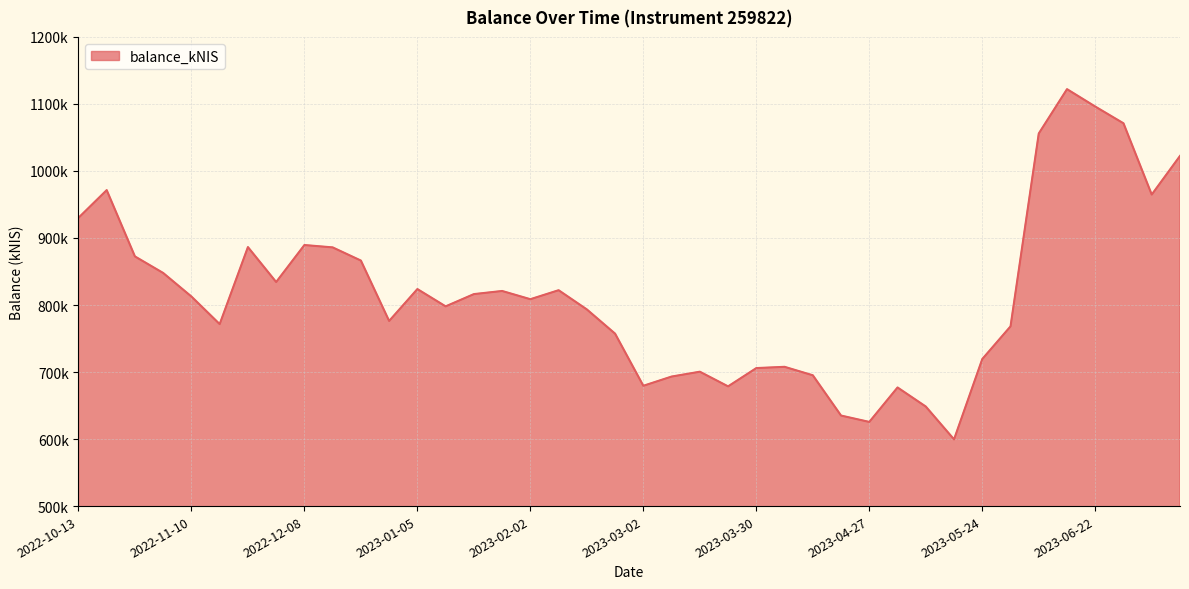

Does the chart have visible grid lines?

Yes